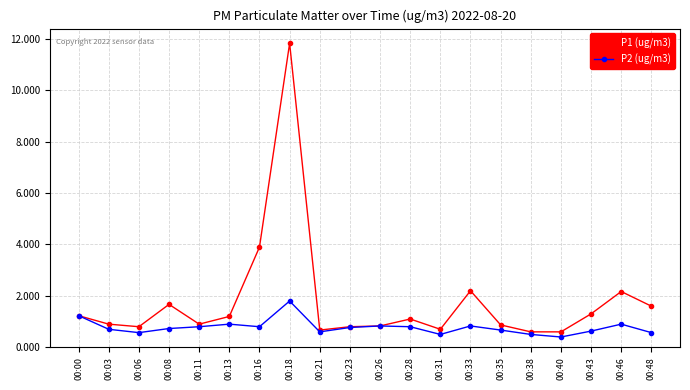

Which series has the widest spread of values?

P1 (ug/m3)